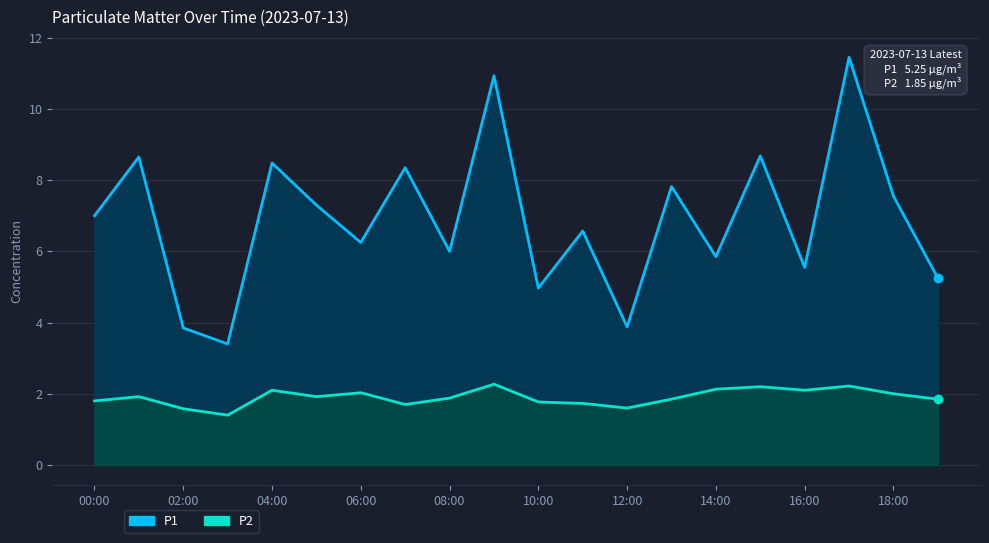

True or false: P2 and P1 cross at least once.

False